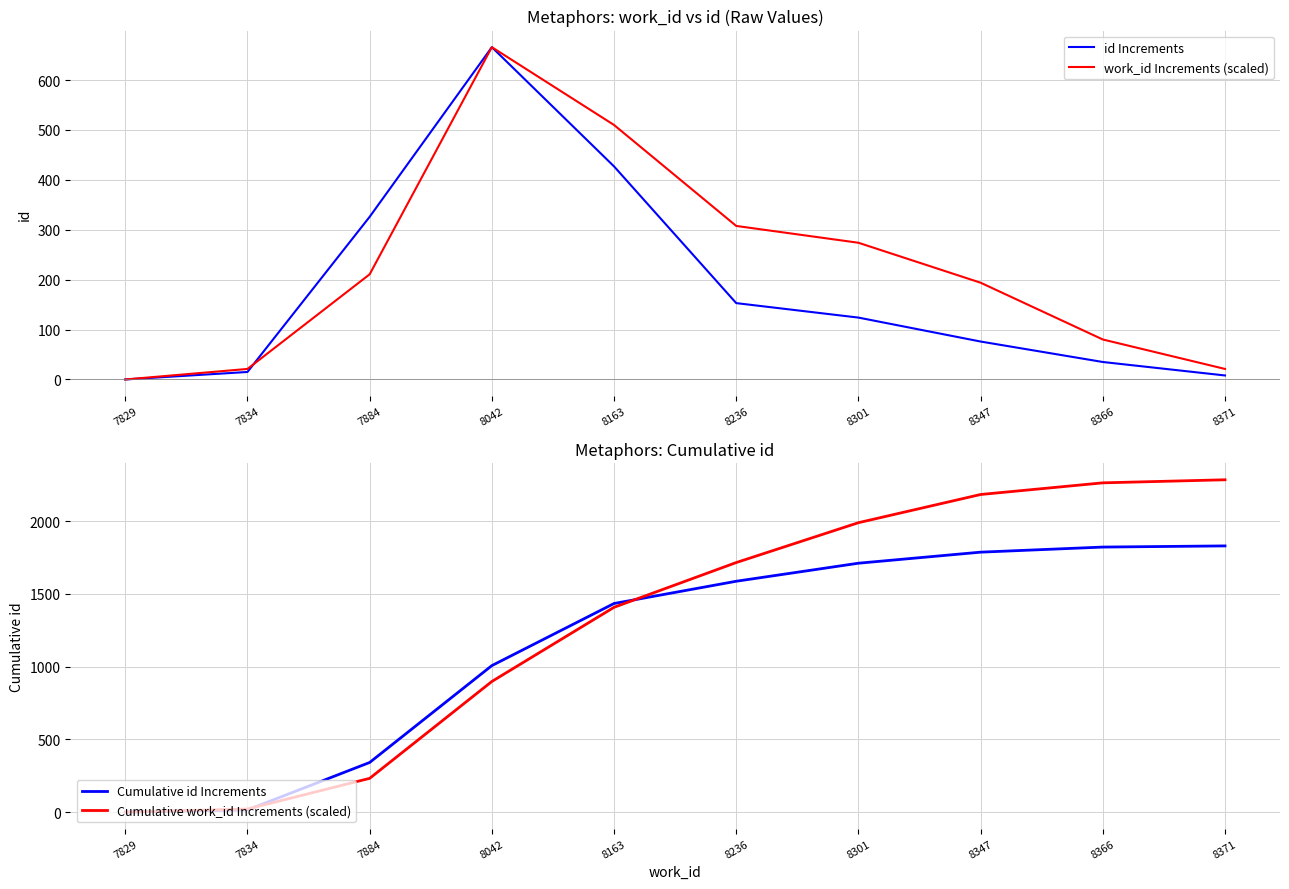

How many values in work_id Increments (scaled) are above zero?

9